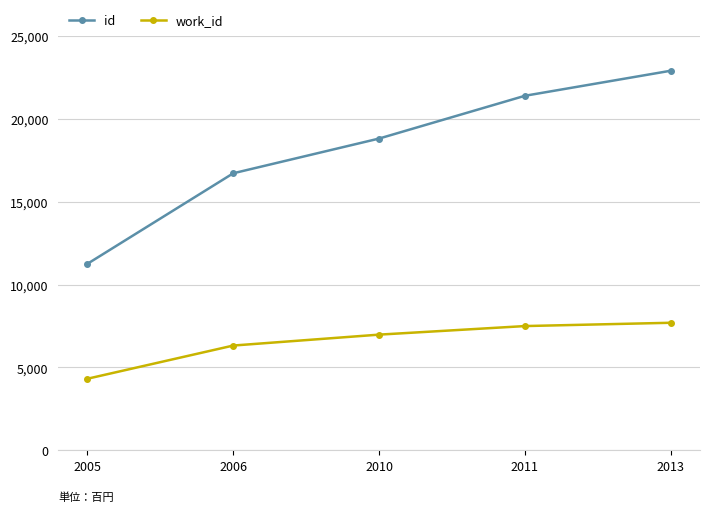

What is the minimum value for work_id?

4319